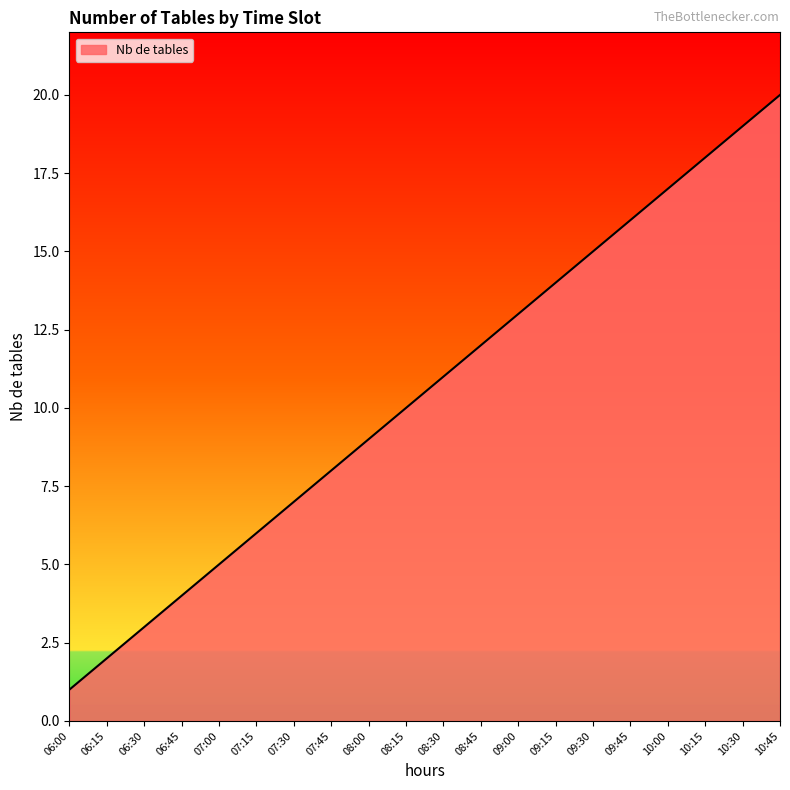

Reading right to left, extract all data points from this chart.

10:45=20	10:30=19	10:15=18	10:00=17	09:45=16	09:30=15	09:15=14	09:00=13	08:45=12	08:30=11	08:15=10	08:00=9	07:45=8	07:30=7	07:15=6	07:00=5	06:45=4	06:30=3	06:15=2	06:00=1